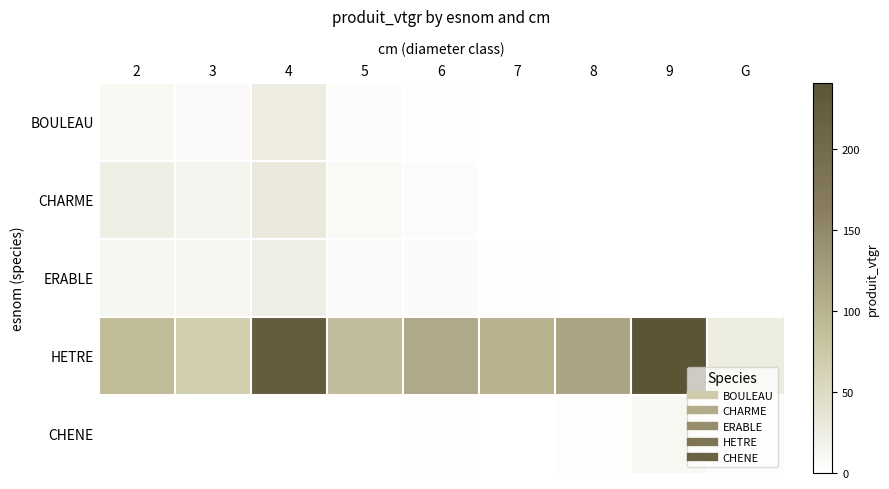

Which series has the widest spread of values?

HETRE